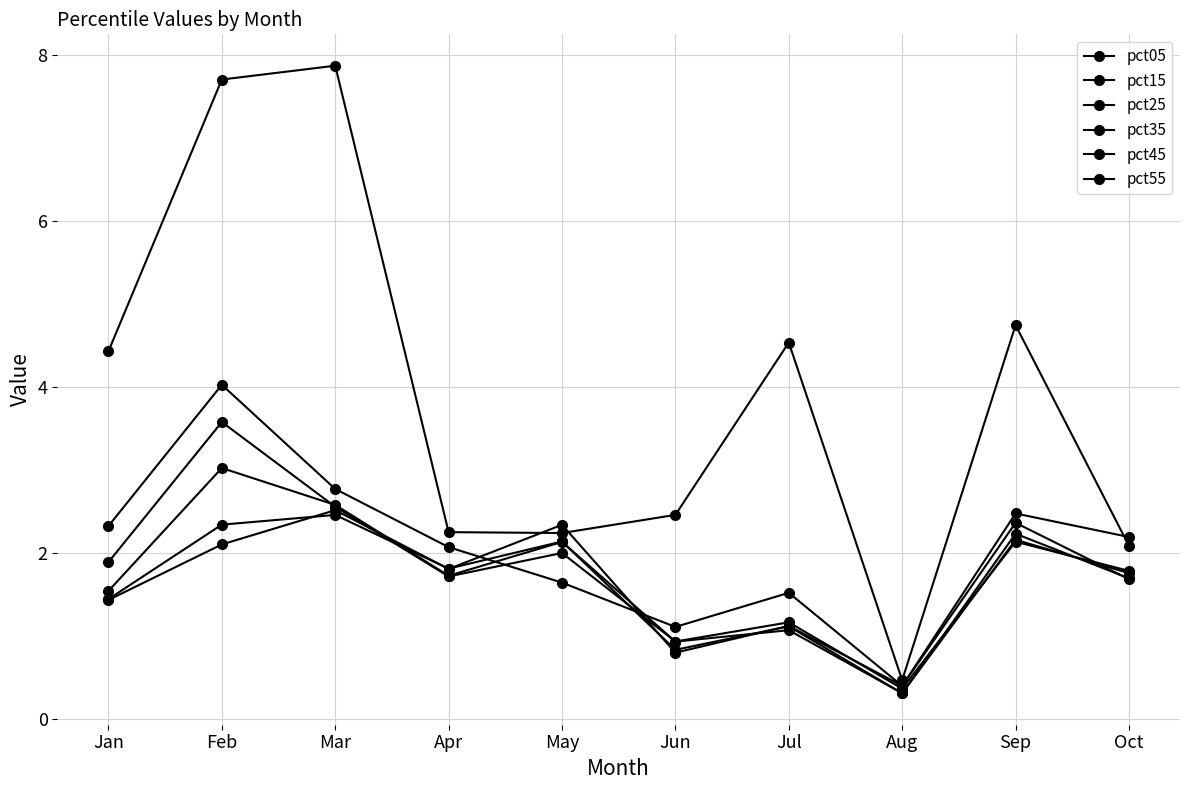

How many times do pct25 and pct15 cross each other?

2